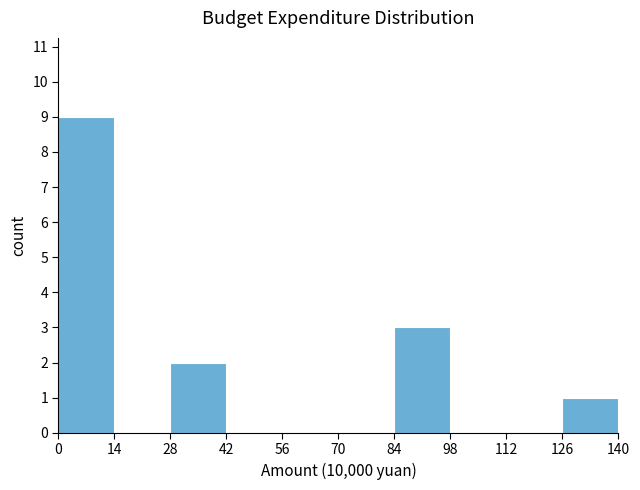

Reading left to right, list every bar in this chart as the range it spans on the x-axis followed by its height. The values are not printed on the chart, so give them approximately, as read against the axis.

0 to 14: 9
14 to 28: 0
28 to 42: 2
42 to 56: 0
56 to 70: 0
70 to 84: 0
84 to 98: 3
98 to 112: 0
112 to 126: 0
126 to 140: 1